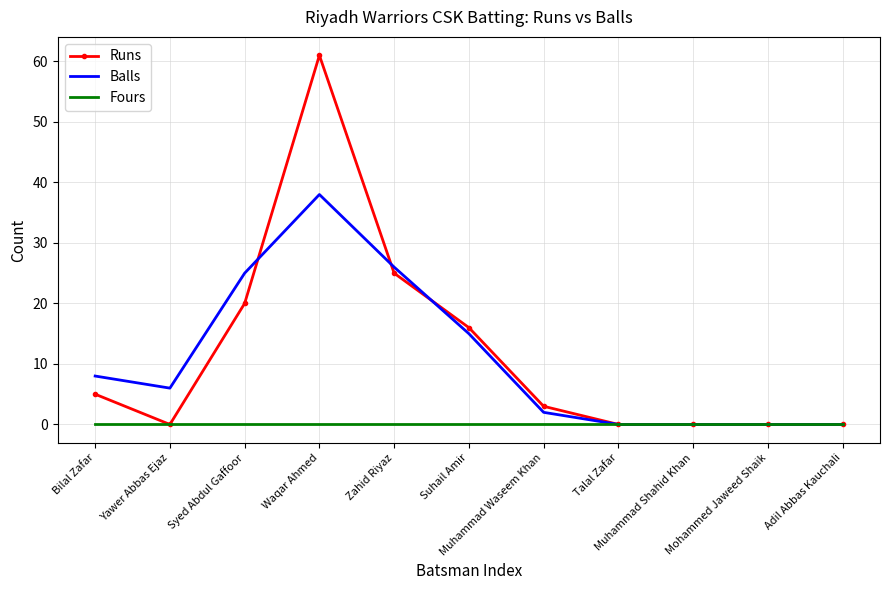

At which category is the sum across all series the highest?

Waqar Ahmed